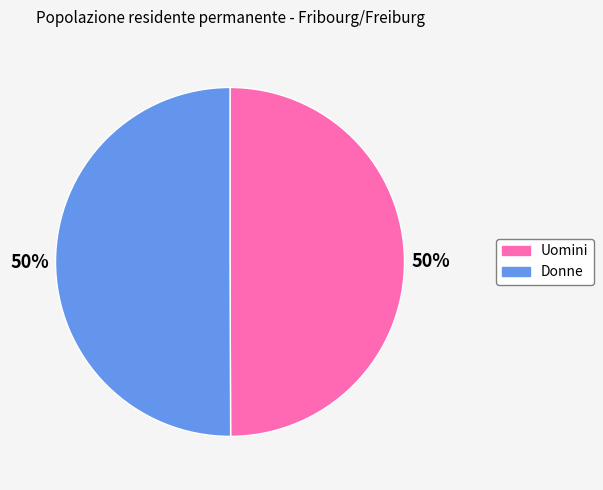

Count the number of slices in the pie.

2